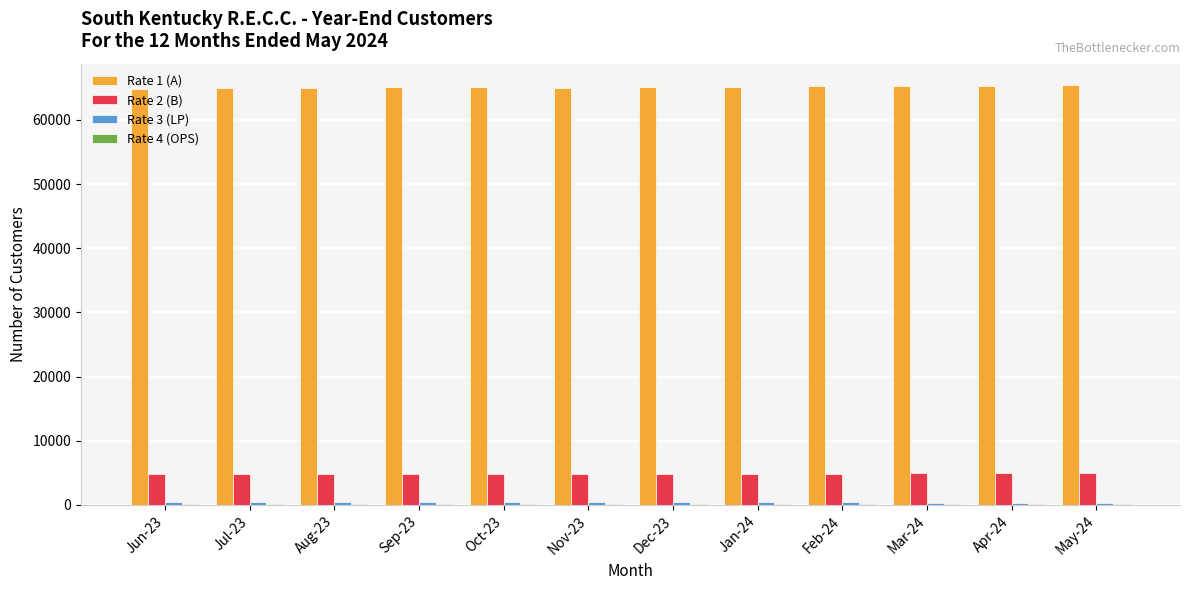

What is the greatest value displayed?

65479